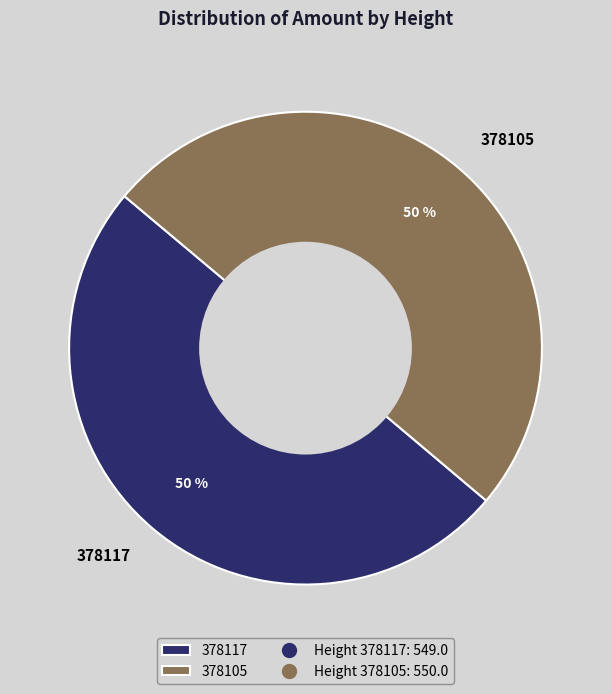

Is the sum of 378105 and 378117 greater than half?

Yes